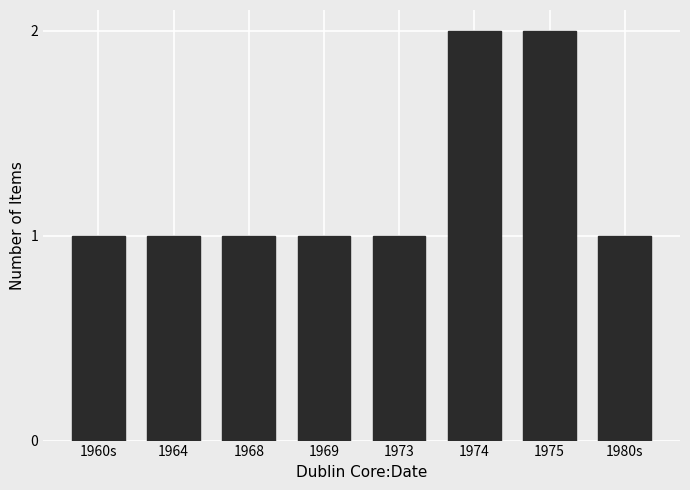

Reading right to left, list all the values displayed in this chart.

1980s=1	1975=2	1974=2	1973=1	1969=1	1968=1	1964=1	1960s=1